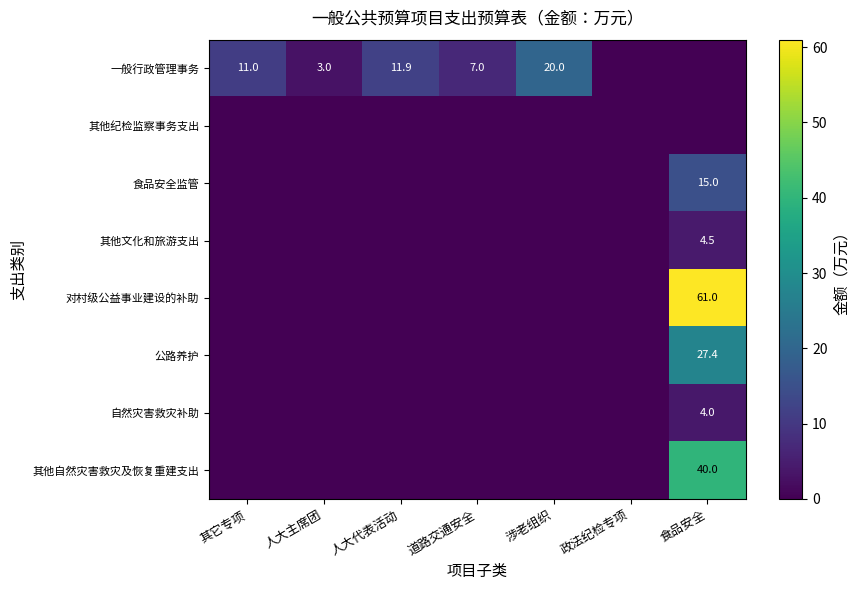

The value of 对村级公益事业建设的补助 at 食品安全 is 94.4. True or false?

False